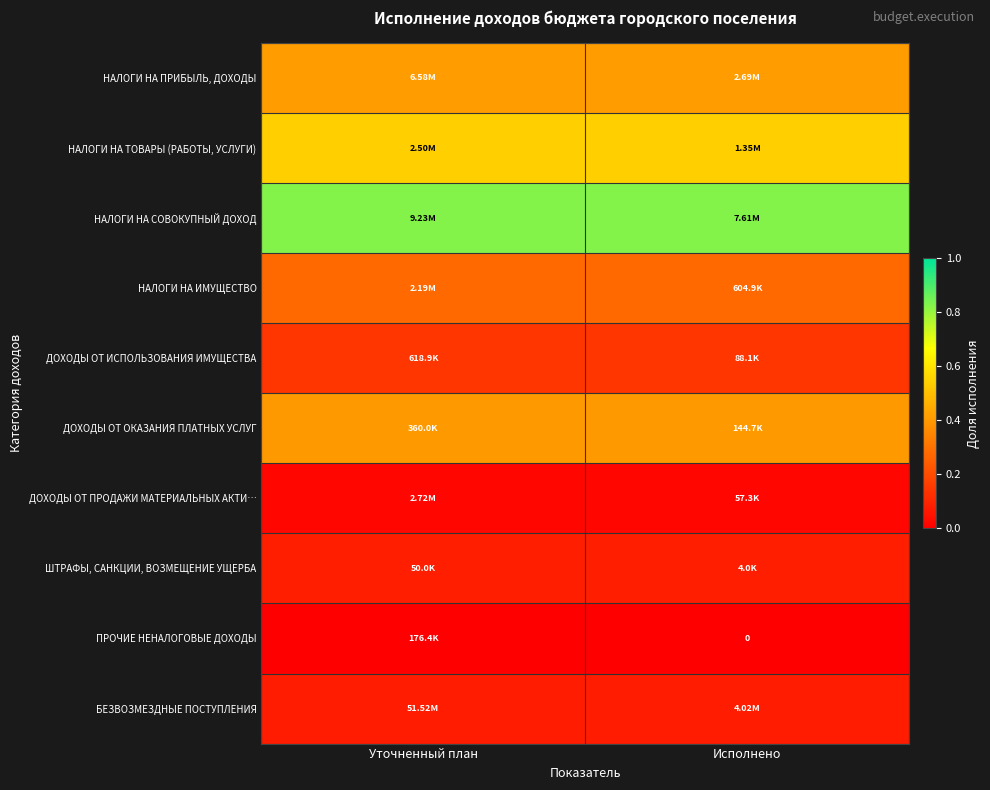

At which category is the sum across all series the highest?

Уточненный план